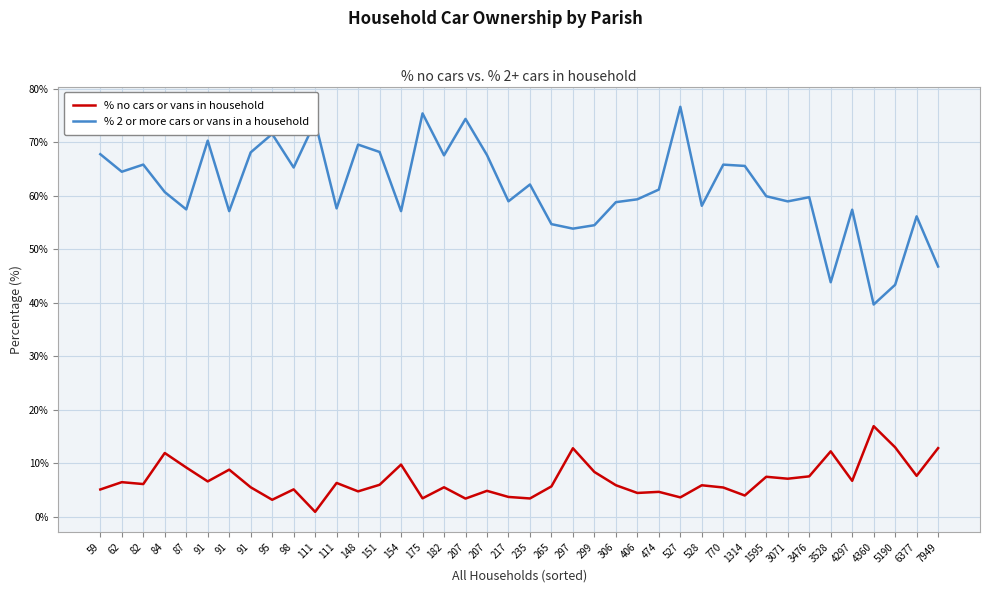

What is the average value of the % no cars or vans in household series?

6.8